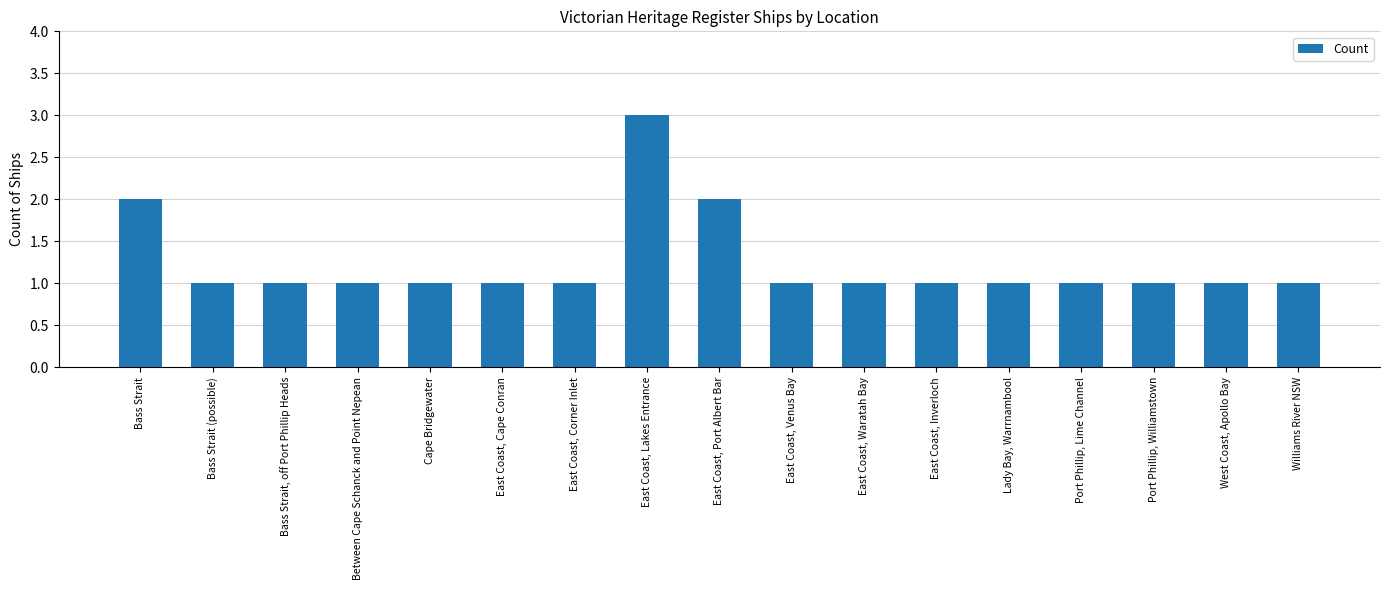

What is the label of the 15th bar from the right?

Bass Strait, off Port Phillip Heads